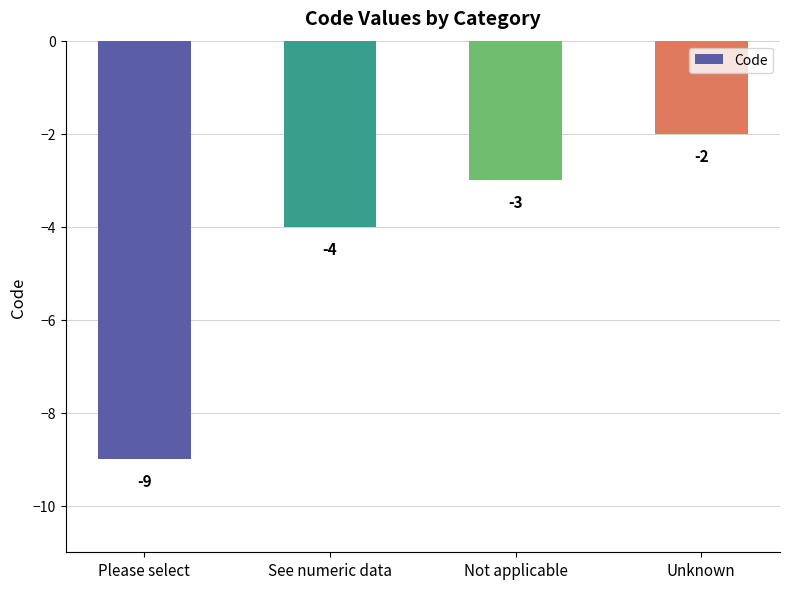

List the labels in order of value, smallest first.

Please select, See numeric data, Not applicable, Unknown